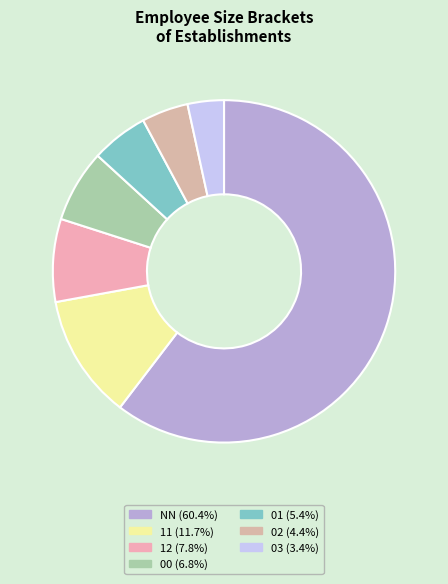

Which slice is the smallest?

03